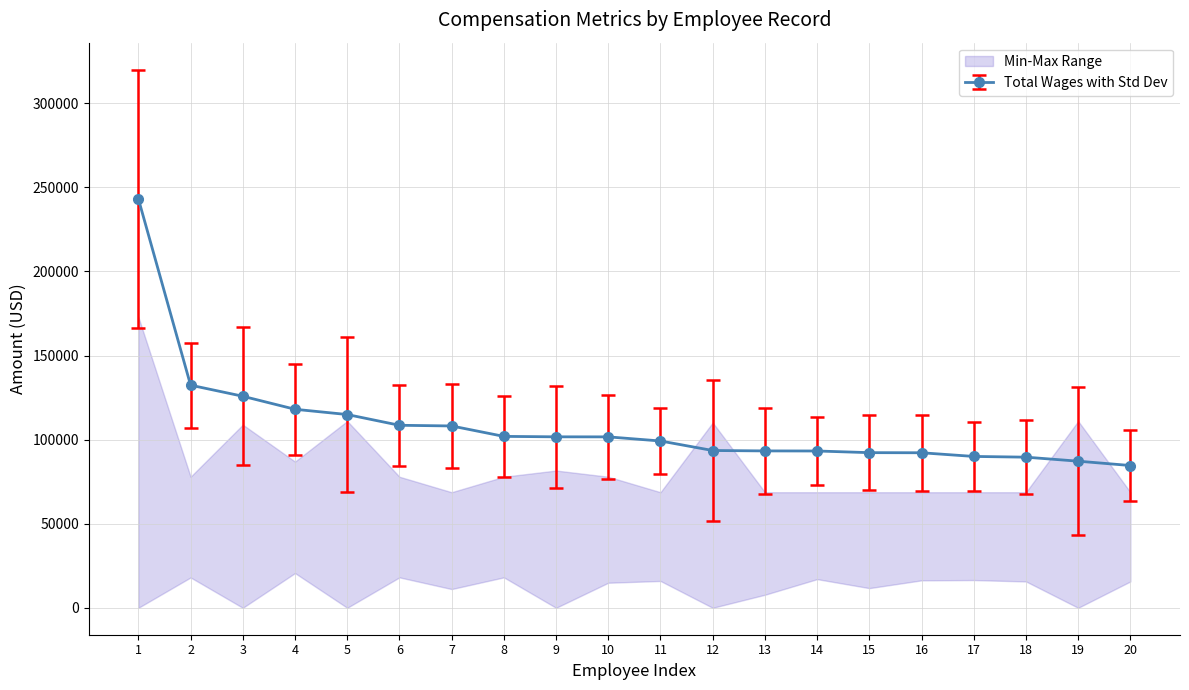

What is the value of the Total Wages with Std Dev point at the 20th from the left?

84595